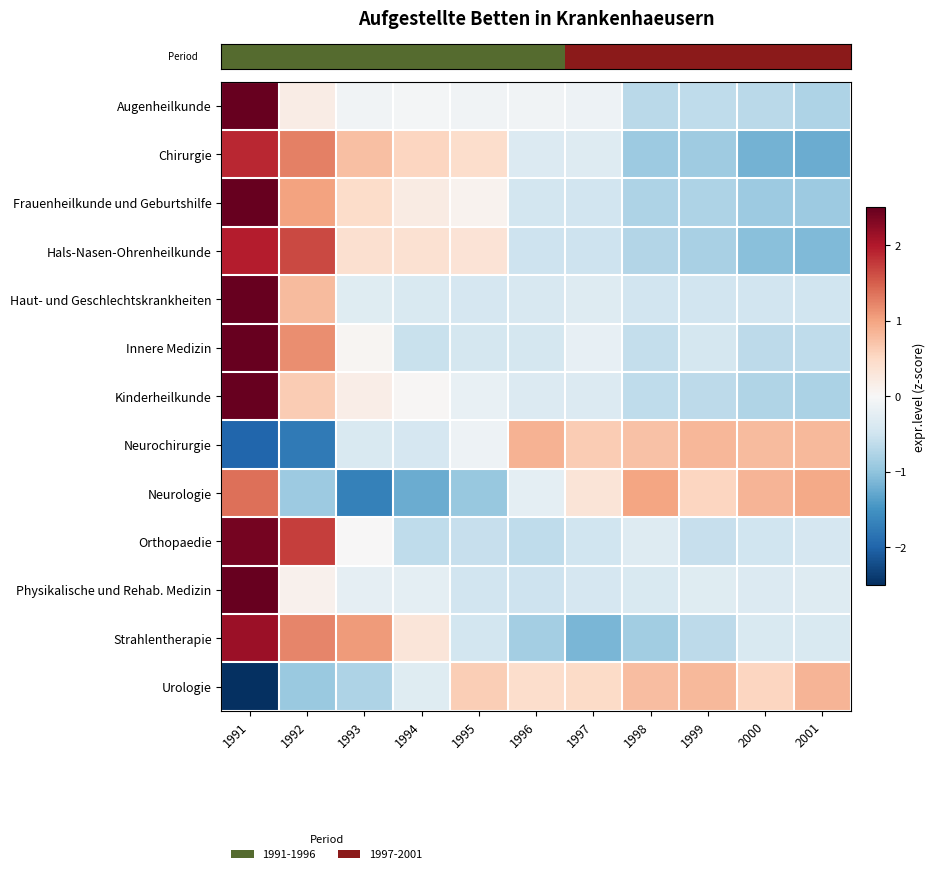

Which category has the highest value across all series?

1991